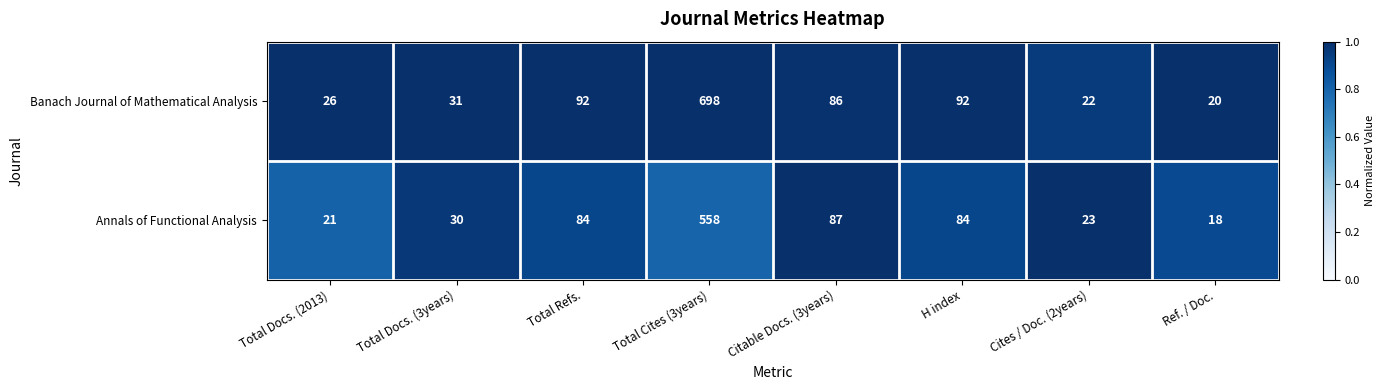

Reading left to right, extract all data points from this chart.

Banach Journal of Mathematical Analysis: Total Docs. (2013)=26	Total Docs. (3years)=31	Total Refs.=92	Total Cites (3years)=698	Citable Docs. (3years)=86	H index=92	Cites / Doc. (2years)=22	Ref. / Doc.=20
Annals of Functional Analysis: Total Docs. (2013)=21	Total Docs. (3years)=30	Total Refs.=84	Total Cites (3years)=558	Citable Docs. (3years)=87	H index=84	Cites / Doc. (2years)=23	Ref. / Doc.=18